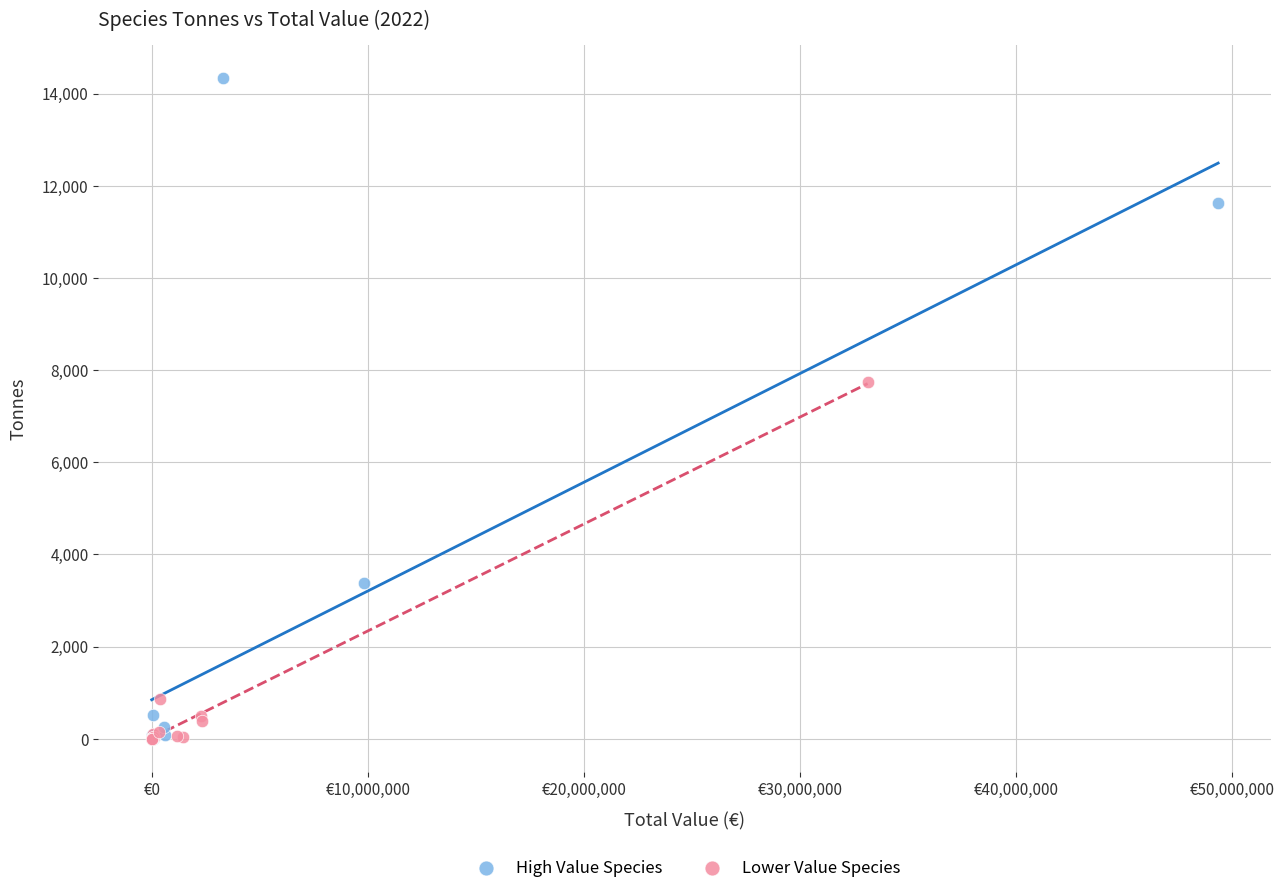

Which series reaches the maximum Y coordinate?

High Value Species